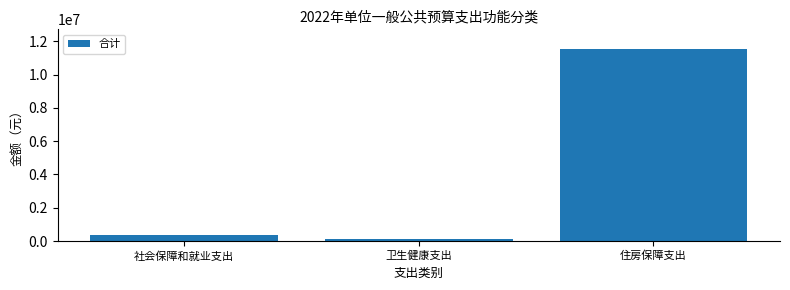

What position from the right is 住房保障支出?

1